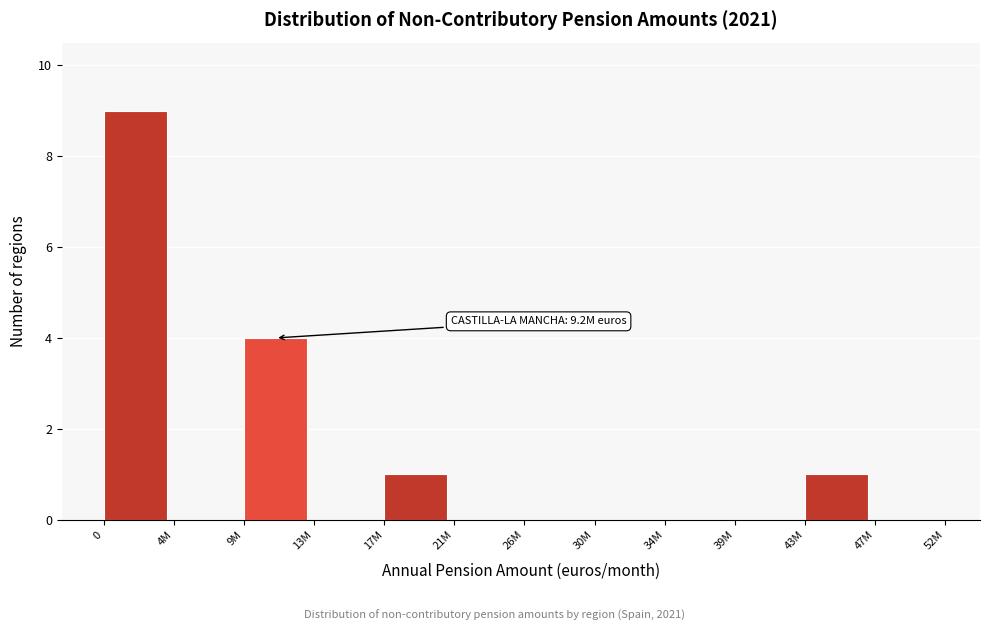

Reading left to right, transcribe all the data shown in this chart.

0=9	4M=0	9M=4	13M=0	17M=1	21M=0	26M=0	30M=0	34M=0	39M=0	43M=1	47M=0